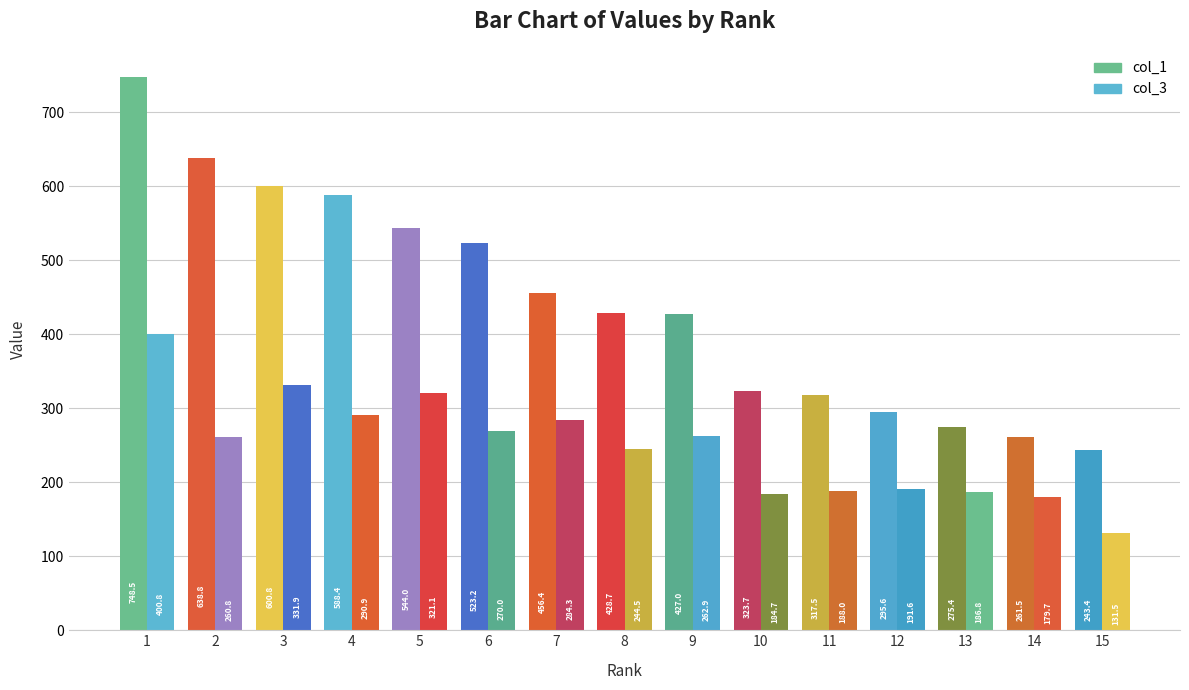

Reading right to left, what are all the values shown in this chart?

col_1: 15=243.4	14=261.5	13=275.4	12=295.6	11=317.5	10=323.7	9=427.0	8=428.7	7=456.4	6=523.2	5=544.0	4=588.4	3=600.8	2=638.8	1=748.5
col_3: 15=131.5	14=179.7	13=186.8	12=191.6	11=188.0	10=184.7	9=262.9	8=244.5	7=284.3	6=270.0	5=321.1	4=290.9	3=331.9	2=260.8	1=400.8